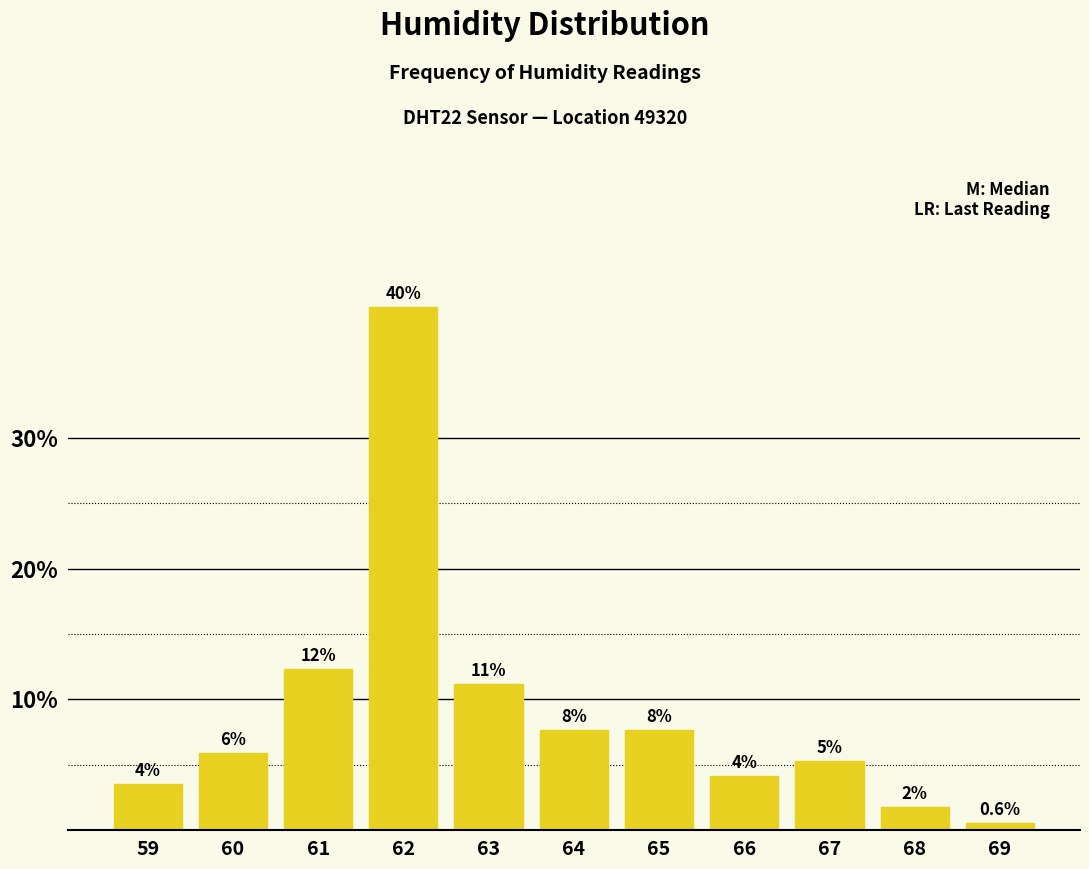

How many bars are there in total?

11